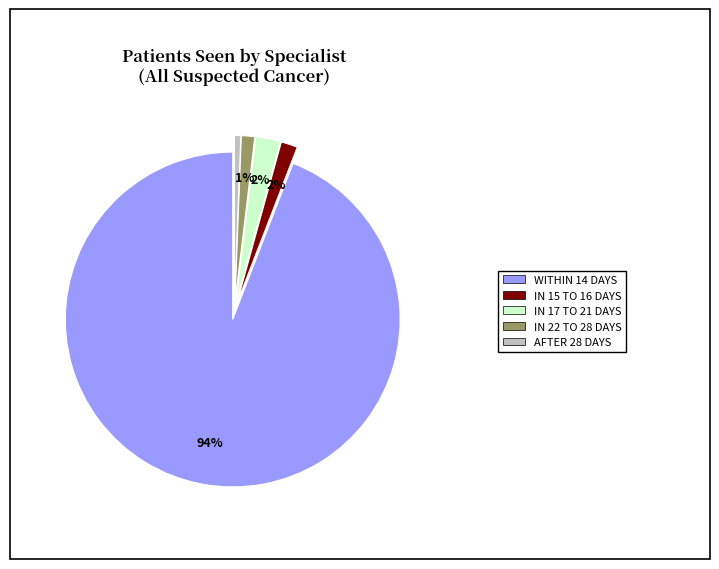

How many segments does this pie chart have?

5